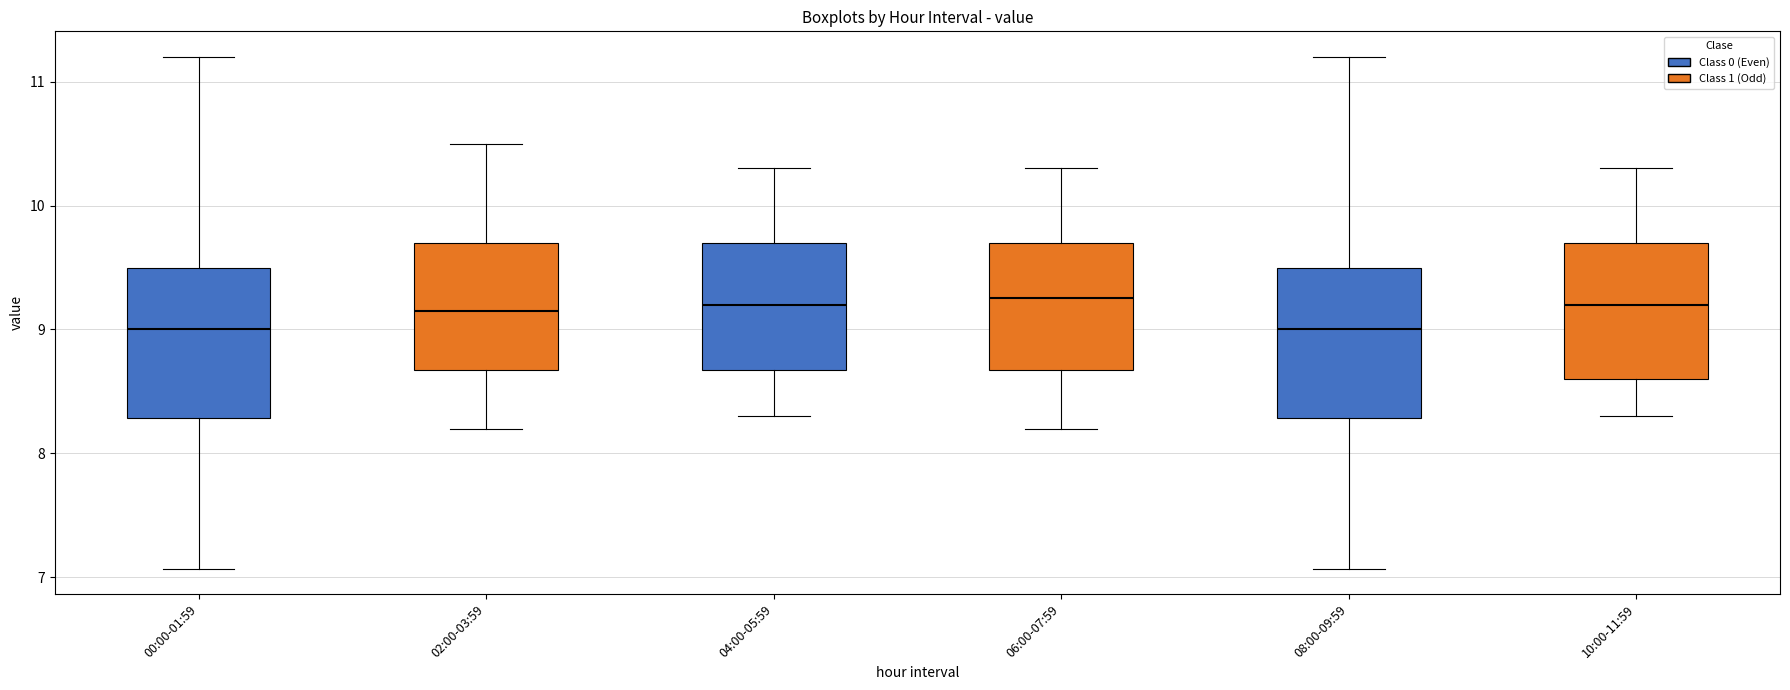

Where does the lower whisker of the box for 10:00-11:59 end on the y-axis? The values are not printed on the chart, so give them approximately, as read against the axis.

8.3